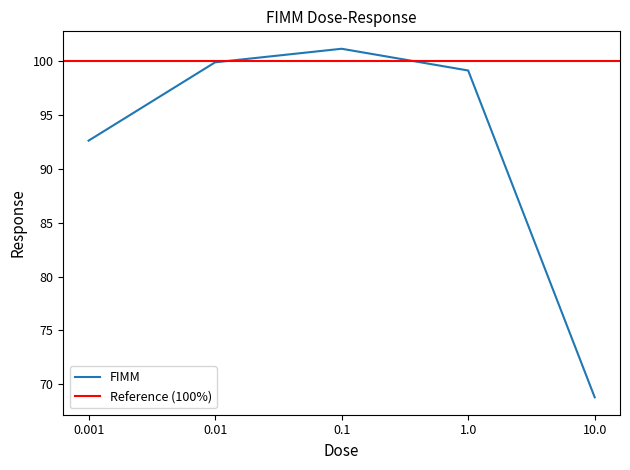

What is the difference between the second highest and second lowest values?

7.3